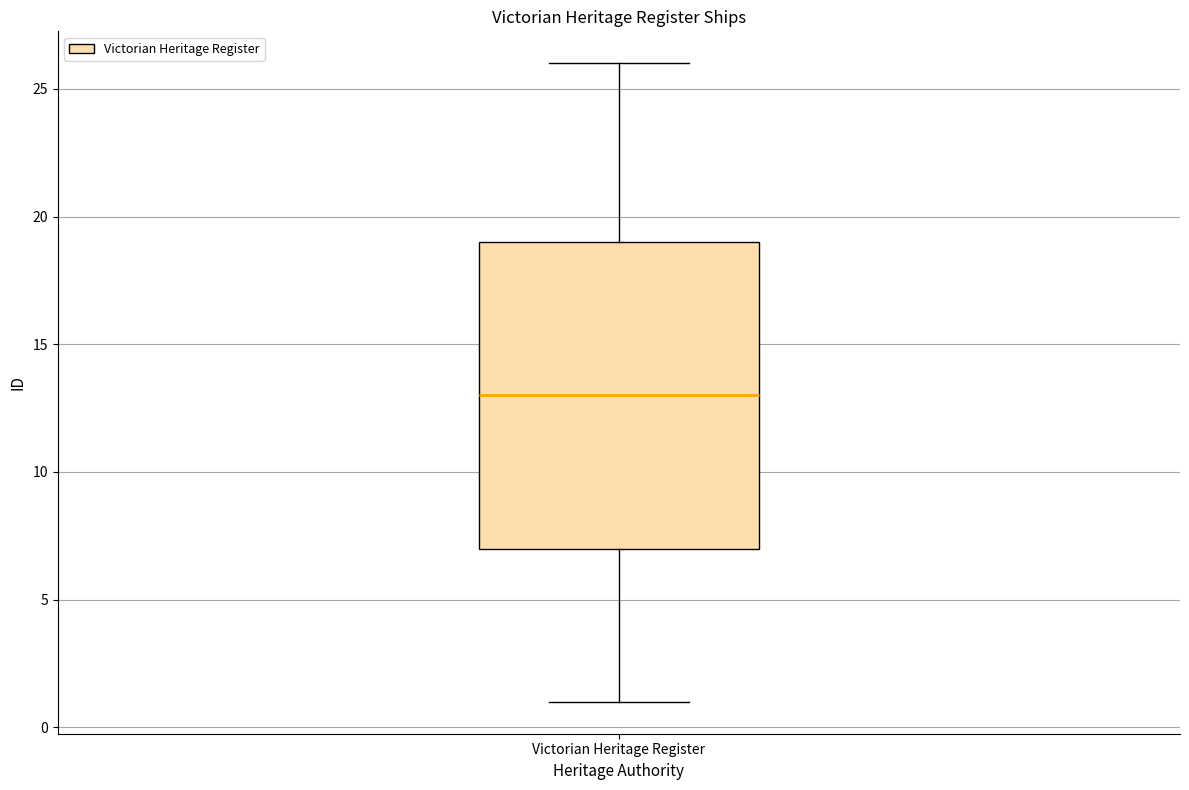

Read this box plot against the y-axis: the position of the median line, the range covered by the box, and the ends of both whiskers. The values are not printed on the chart, so give them approximately, as read against the axis.

median 13, box 7 to 19, whiskers 1 to 26